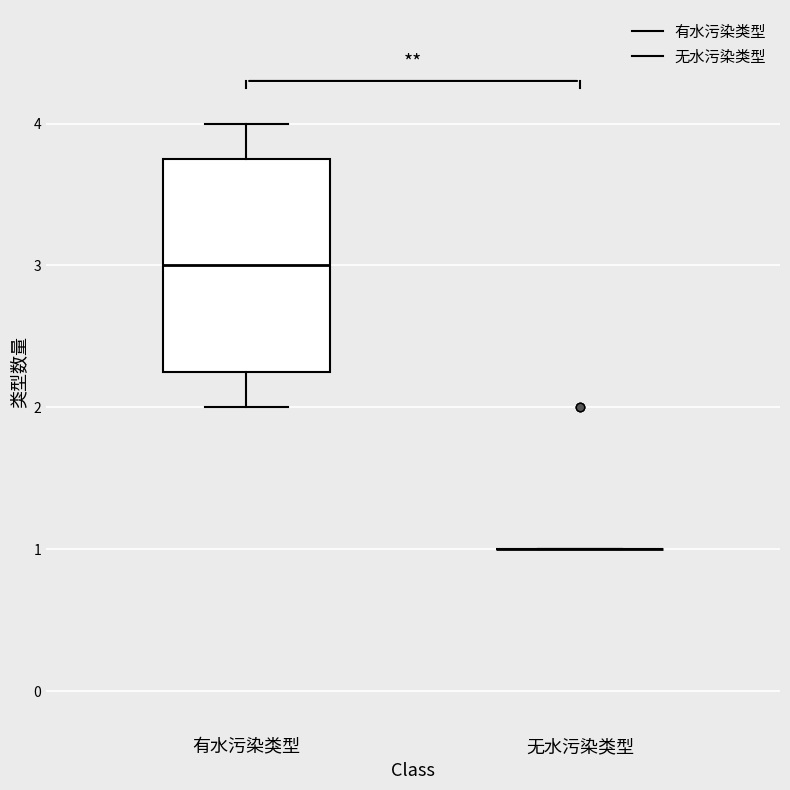

Comparing the boxes themselves (not the whiskers), which one is the tallest?

有水污染类型